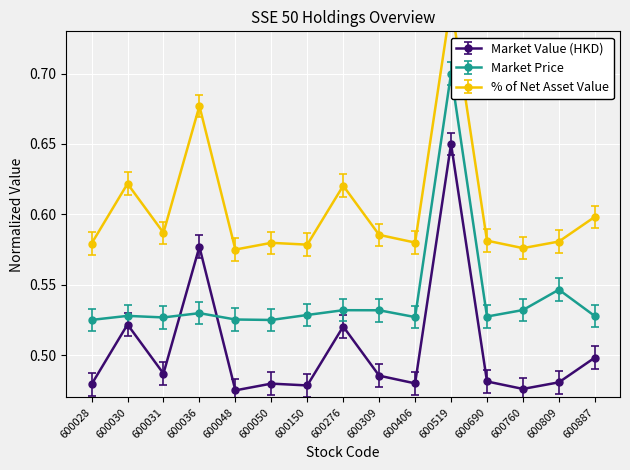

True or false: Market Value (HKD) has more than 0 points higher than both neighbors.

True